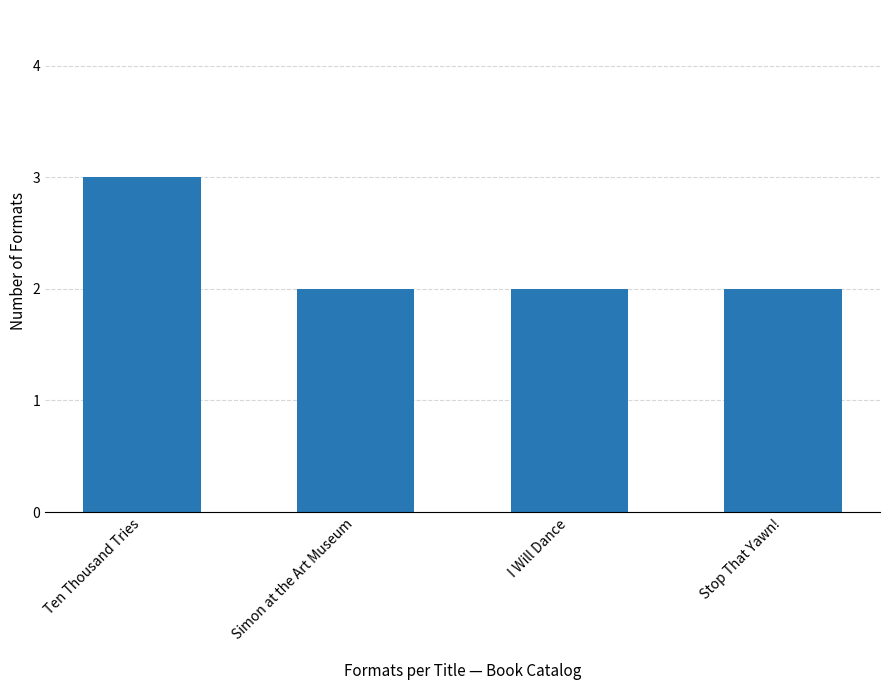

What is the greatest value displayed?

3